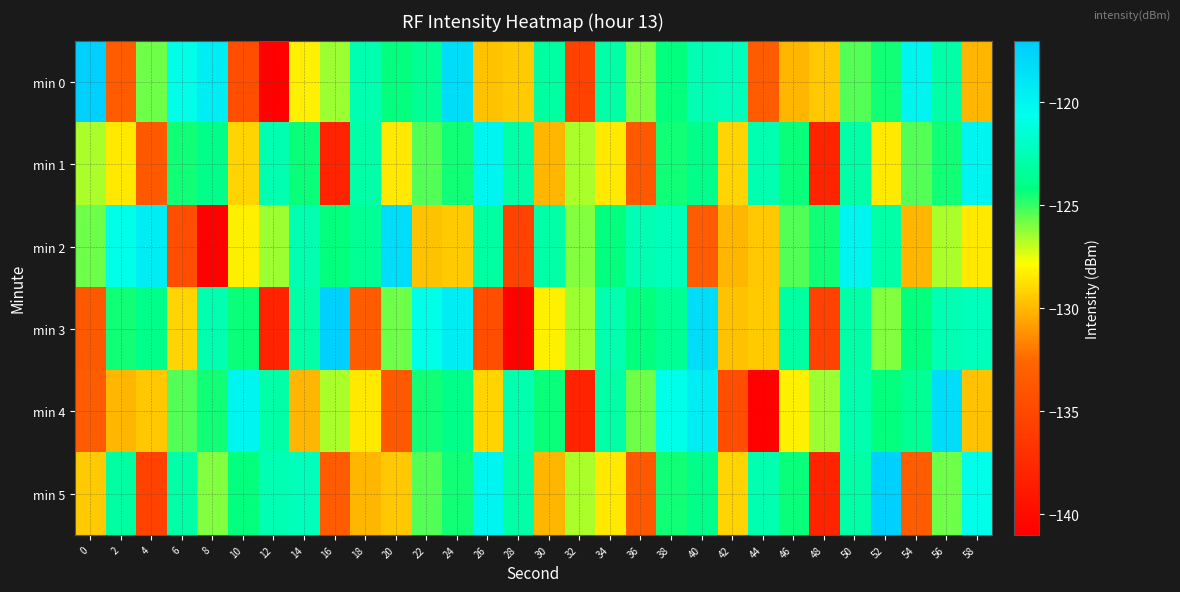

At which category is the sum across all series the highest?

50